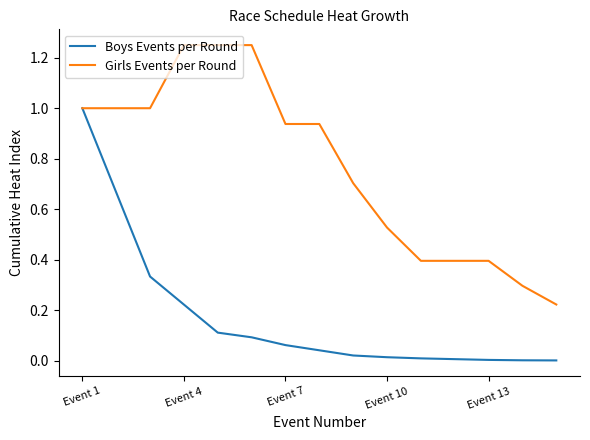

Rank the series by their maximum value, from lowest to highest.

Boys Events per Round, Girls Events per Round